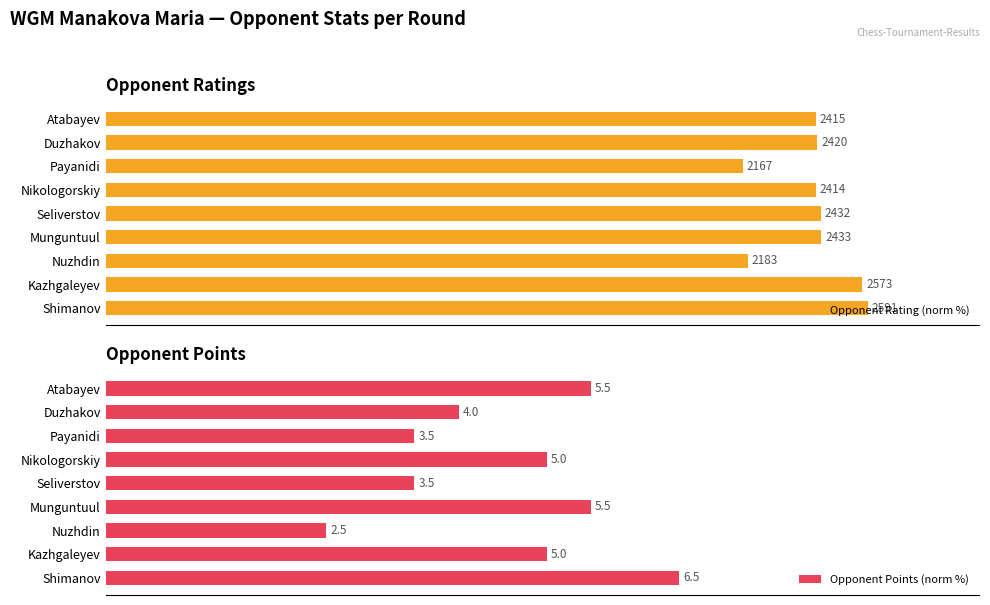

The value of Opponent Rating (norm %) at Nuzhdin is 54.3. True or false?

False